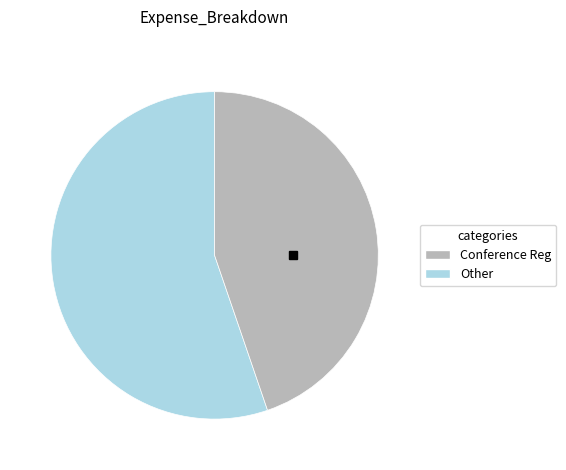

How many segments does this pie chart have?

2